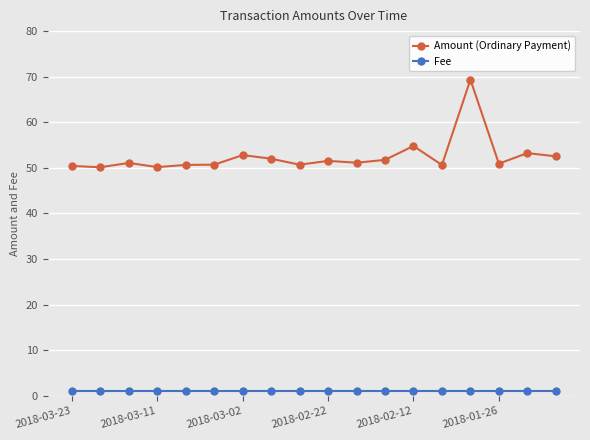

At how many categories does at least one series exceed 44?

18